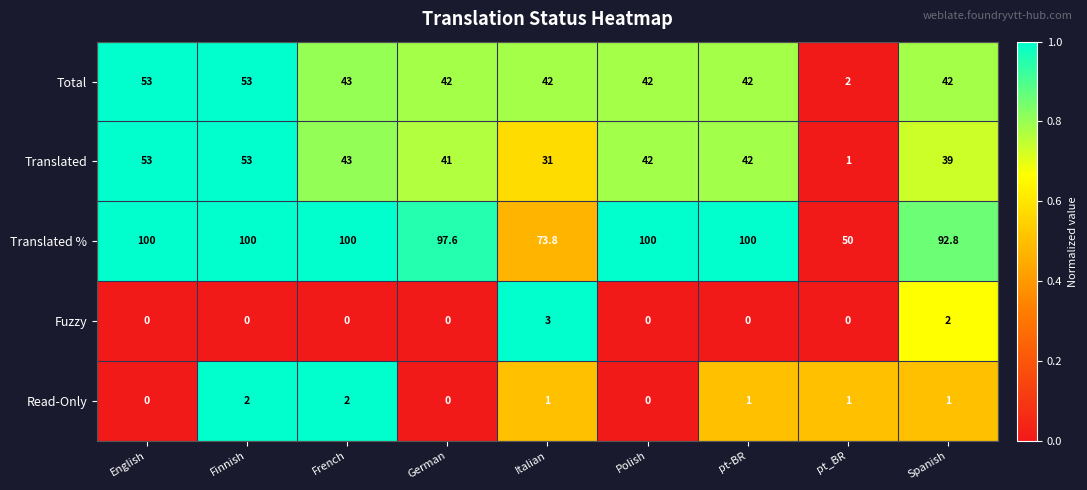

What is the average value of the Fuzzy series?

0.6